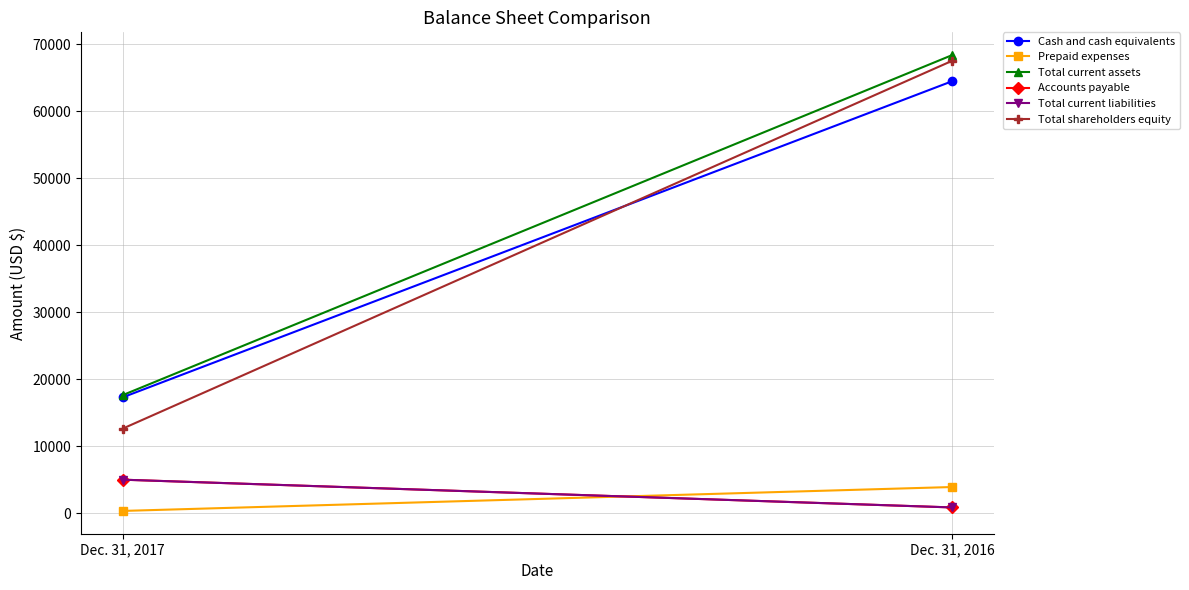

Is it true that Cash and cash equivalents equals 64461 at Dec. 31, 2016?

True